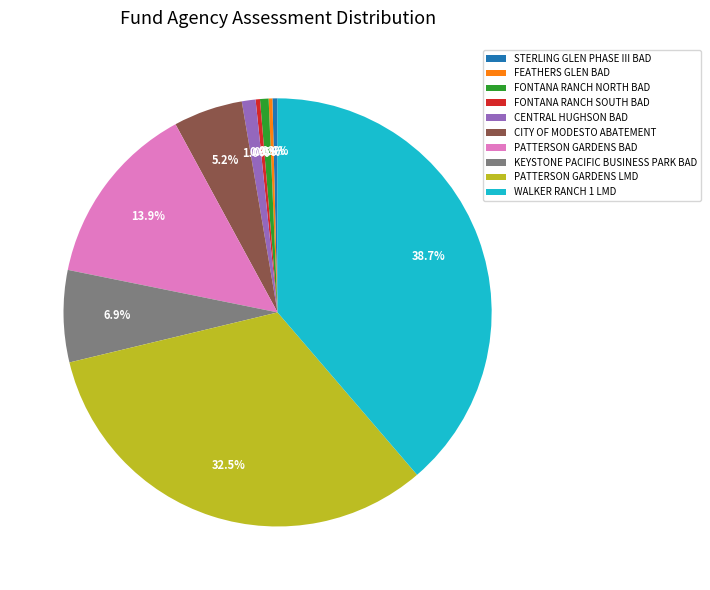

To the nearest percent, what is the difference between the largest and smallest slice percentages?

38%